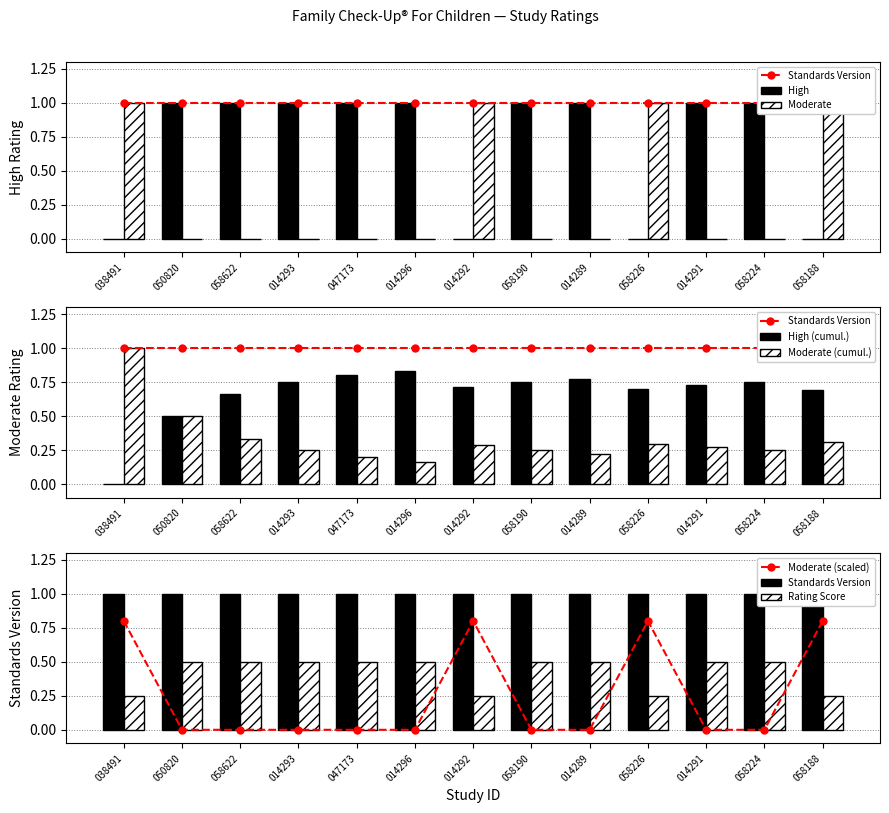

What is the greatest value displayed?

1